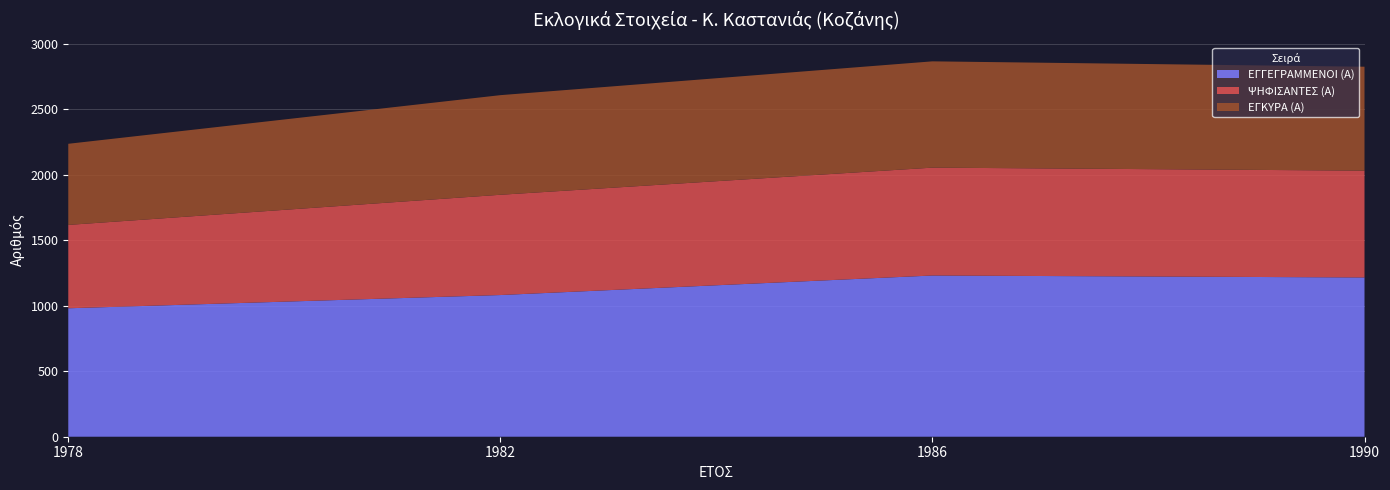

Reading left to right, what are all the values shown in this chart?

ΕΓΓΕΓΡΑΜΜΕΝΟΙ (Α): 980	1081	1230	1215
ΨΗΦΙΣΑΝΤΕΣ (Α): 636	765	823	815
ΕΓΚΥΡΑ (Α): 619	760	811	793